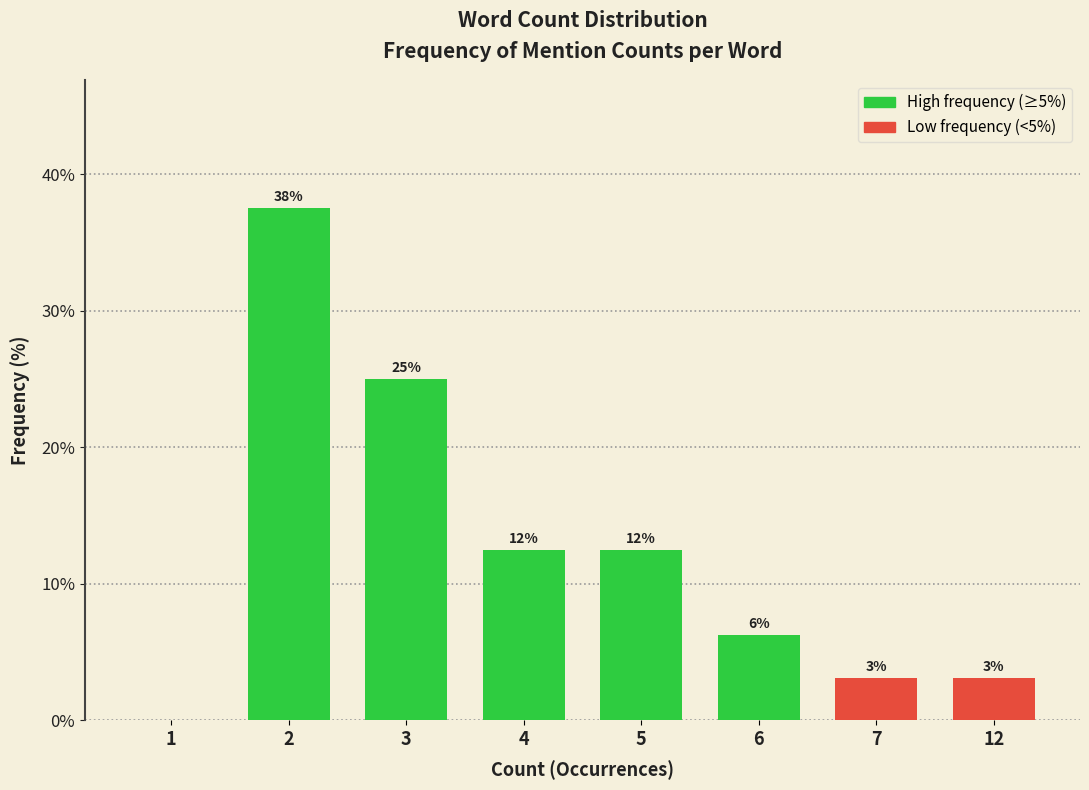

Are the bars horizontal?

No